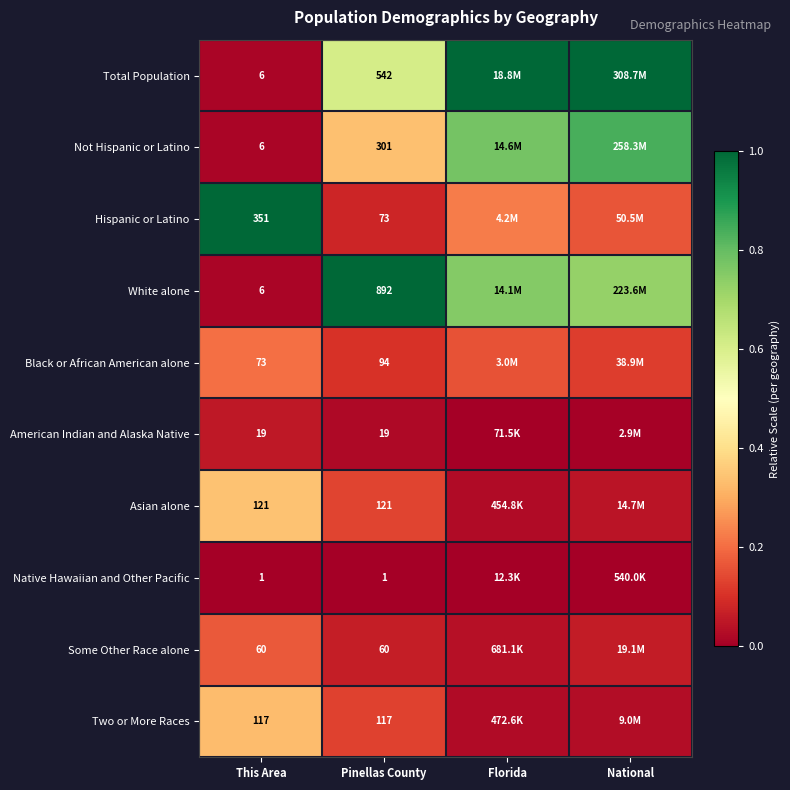

True or false: White alone has a value of 0.3 at Pinellas County.

False